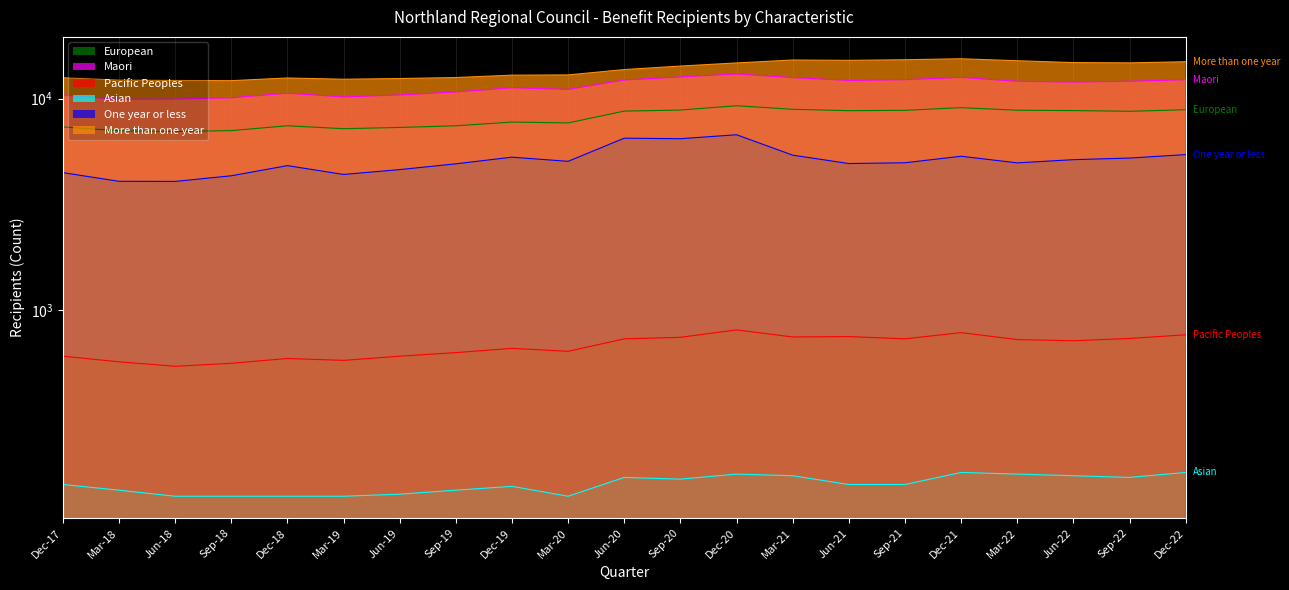

Which label corresponds to the smallest value in the chart?

Jun-18